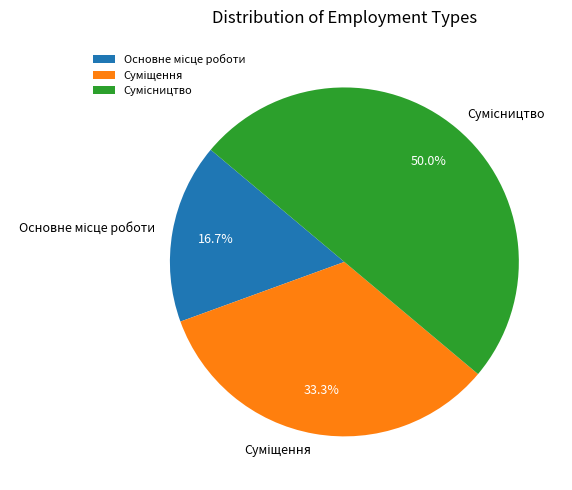

What is the change in value from Основне місце роботи to Суміщення?

+1